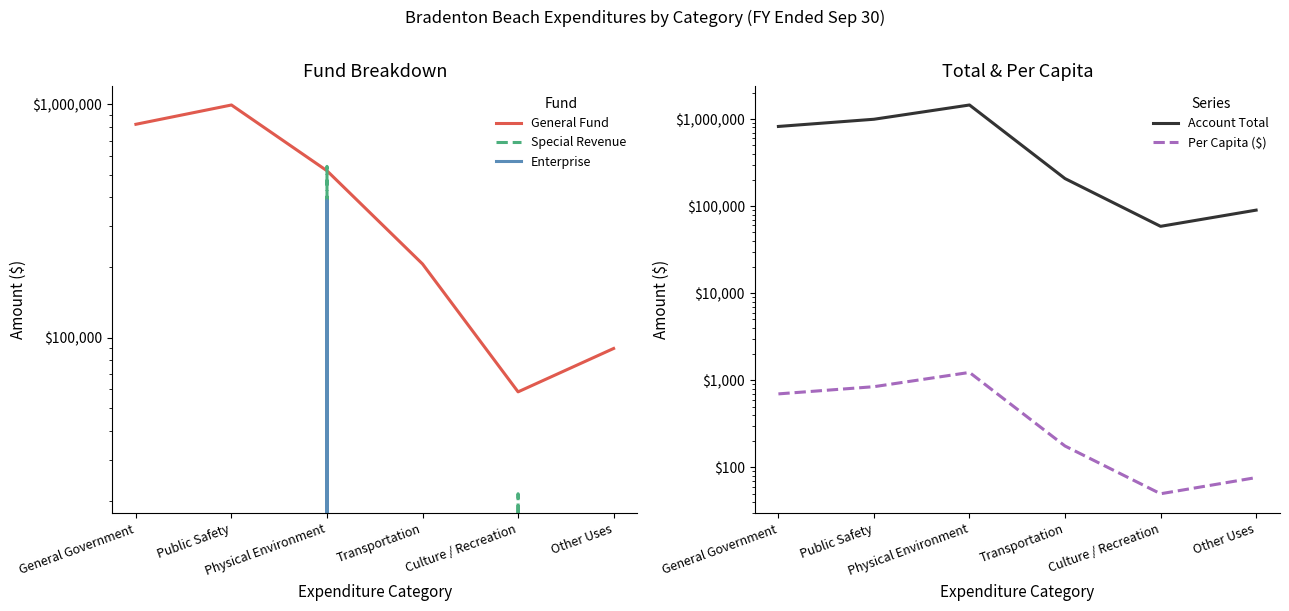

How many interior local peaks does the Per Capita ($) series have?

1